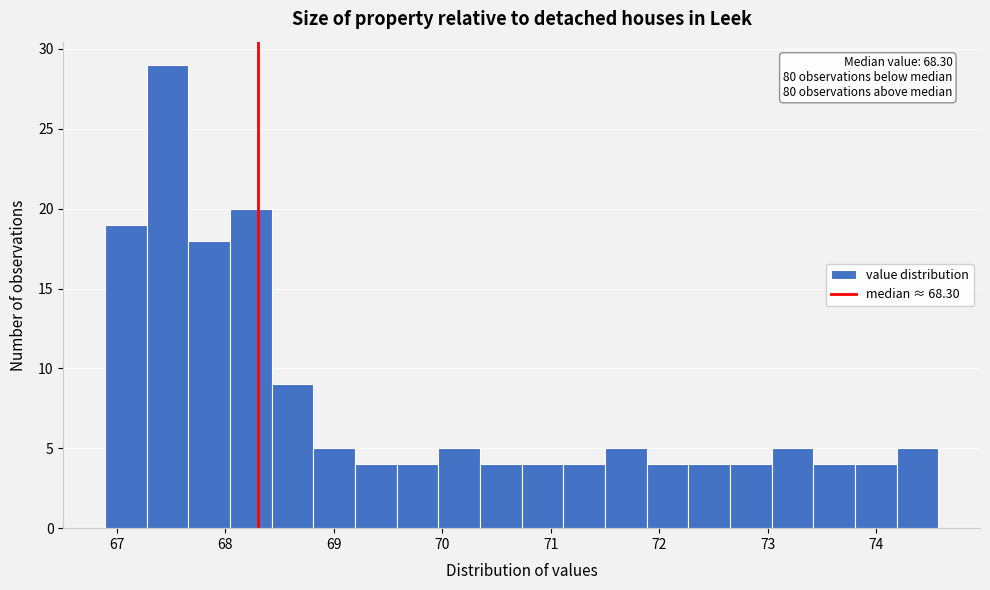

Read against the x-axis, roughly where is the centre of the tallest bar?

67.5